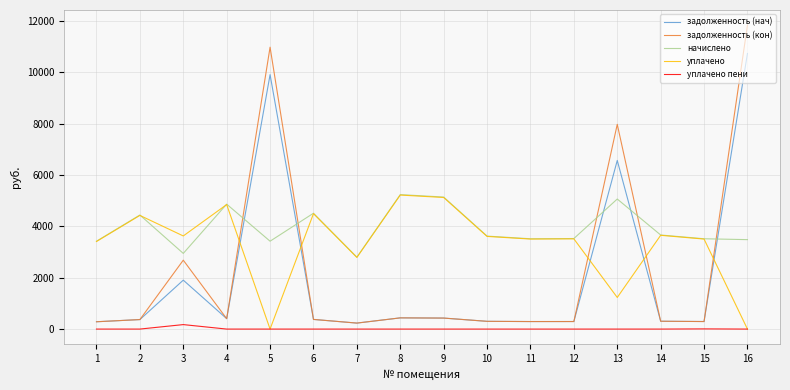

Which series has the widest spread of values?

задолженность (кон)